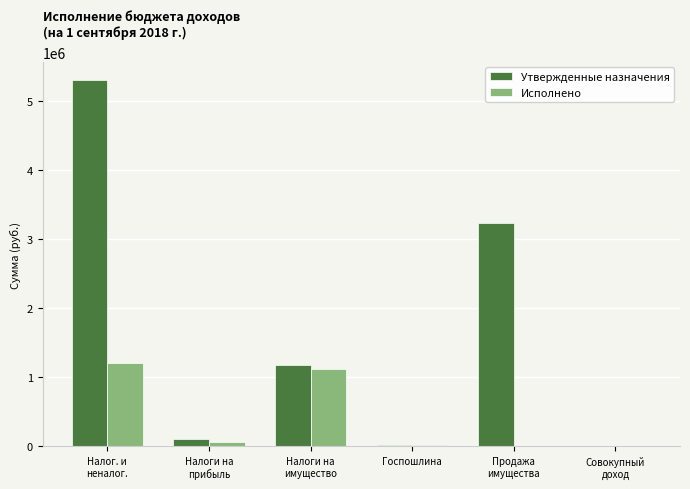

What is the highest value of the Утвержденные назначения series?

5305350.0